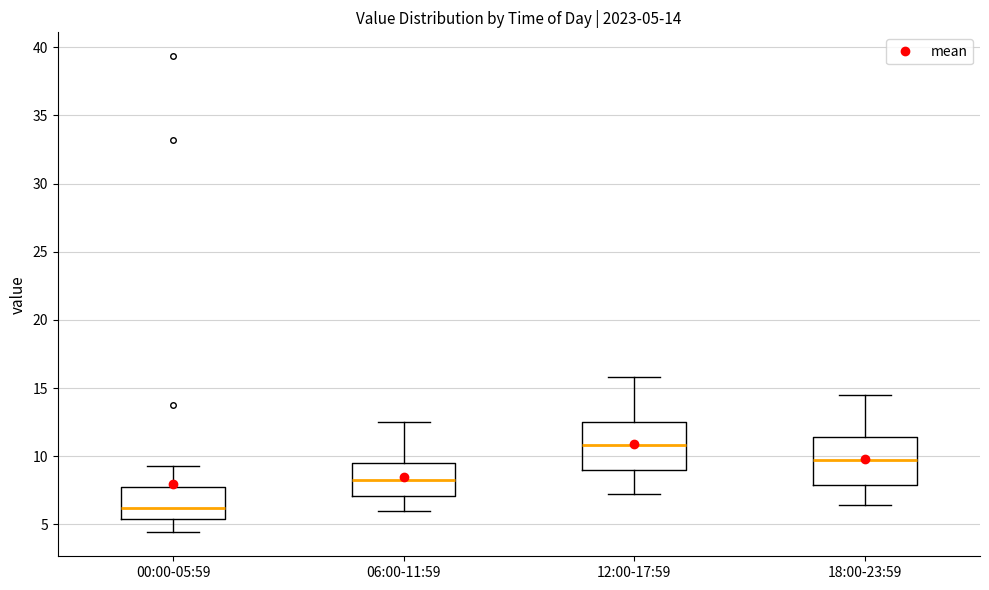

Which box's median line is the highest?

12:00-17:59